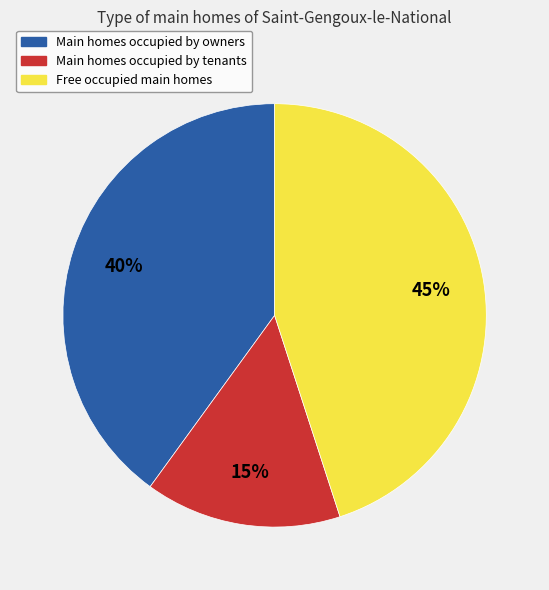

To the nearest percent, what is the difference between the largest and smallest slice percentages?

30%